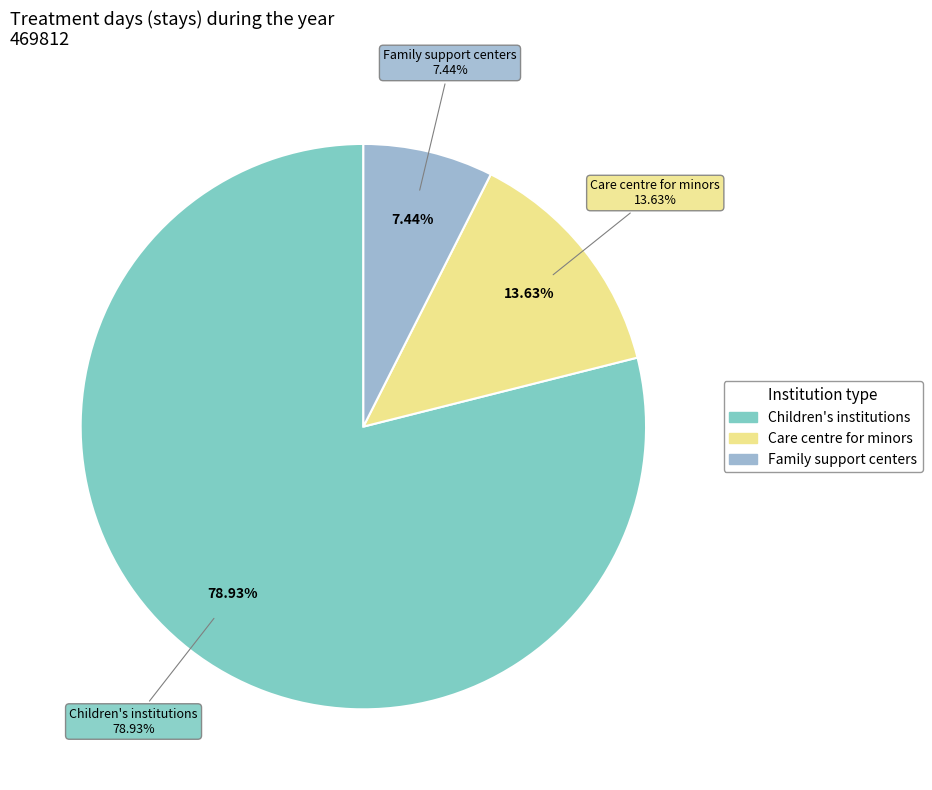

Is it true that Children's institutions is 85% of the pie?

False